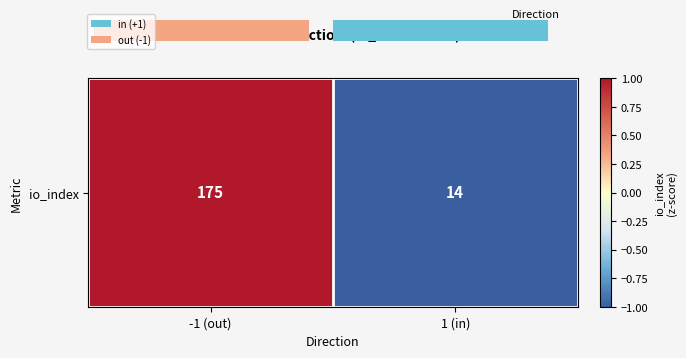

Which category has the highest value across all series?

-1 (out)